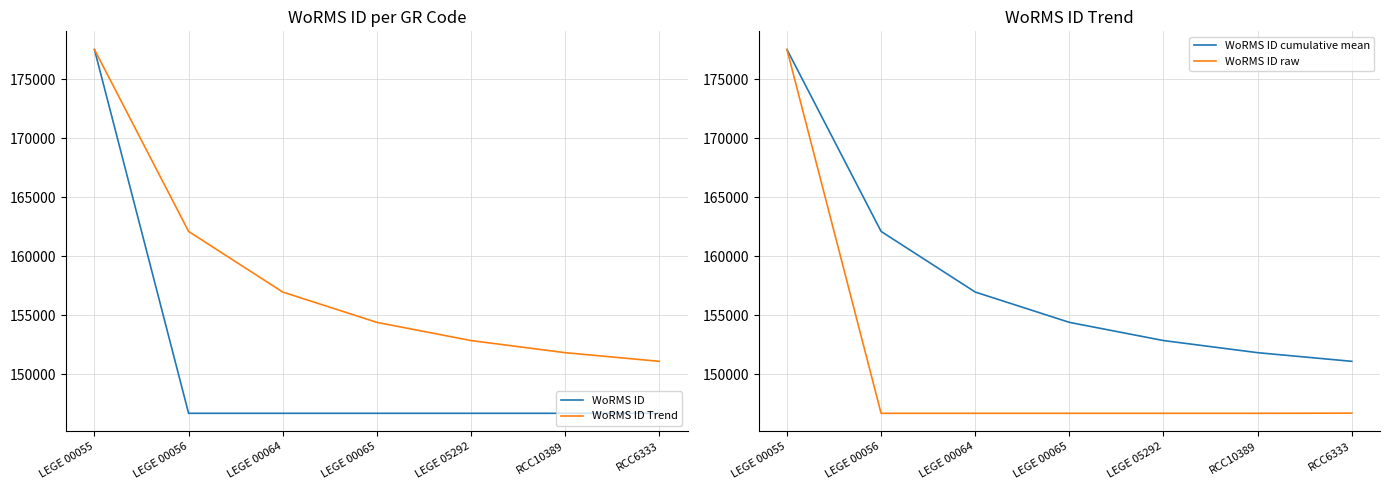

Between LEGE 05292 and RCC6333, which series saw the biggest shift?

WoRMS ID Trend